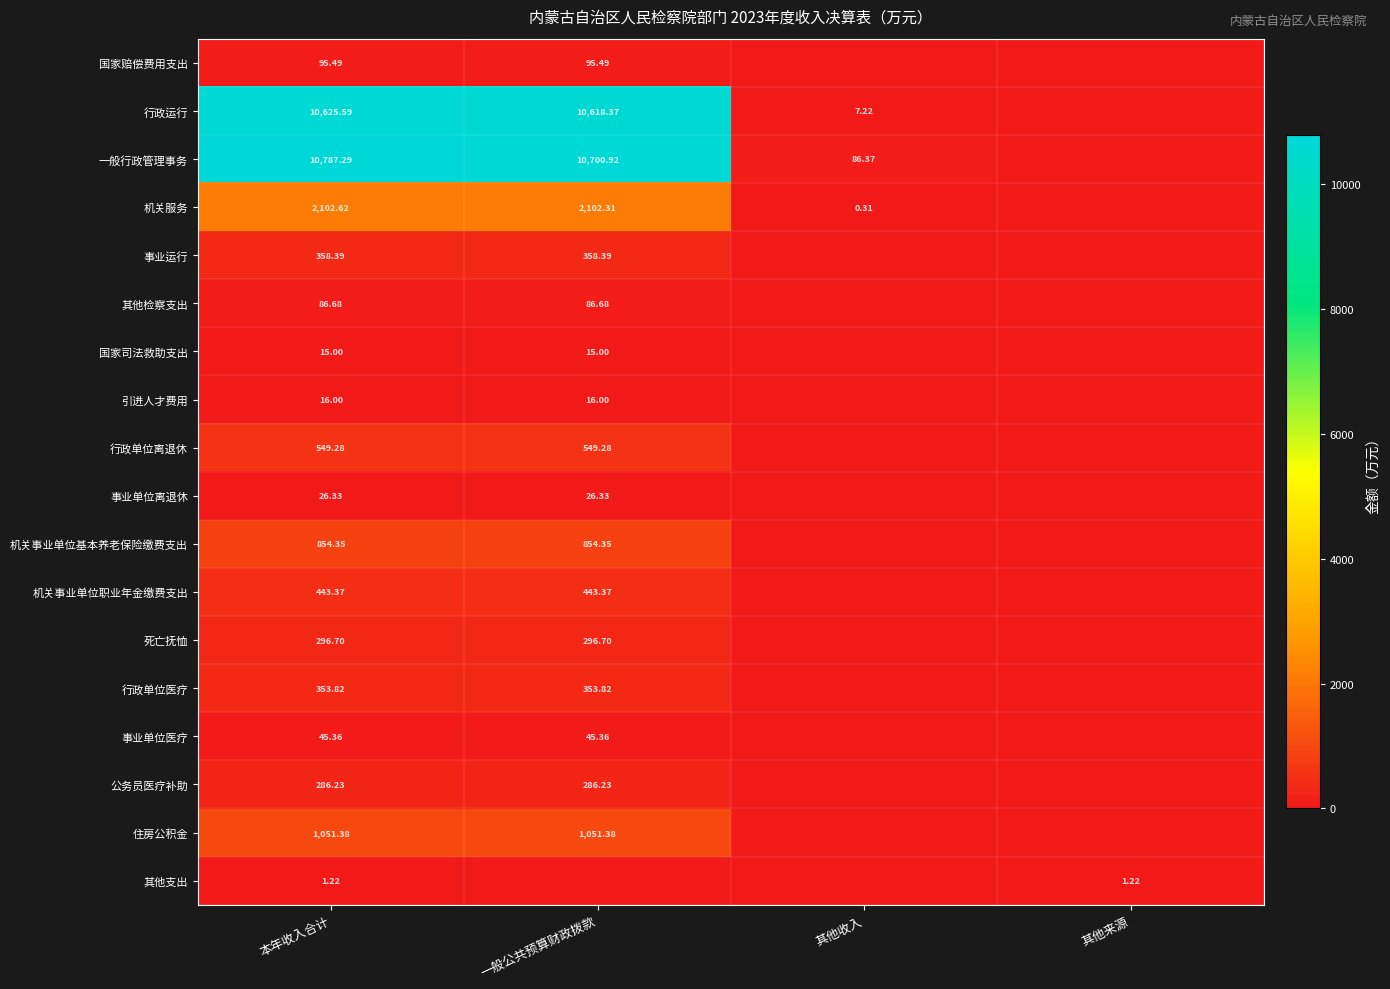

At 本年收入合计, list the series in order from smallest to largest.

其他支出, 国家司法救助支出, 引进人才费用, 事业单位离退休, 事业单位医疗, 其他检察支出, 国家赔偿费用支出, 公务员医疗补助, 死亡抚恤, 行政单位医疗, 事业运行, 机关事业单位职业年金缴费支出, 行政单位离退休, 机关事业单位基本养老保险缴费支出, 住房公积金, 机关服务, 行政运行, 一般行政管理事务